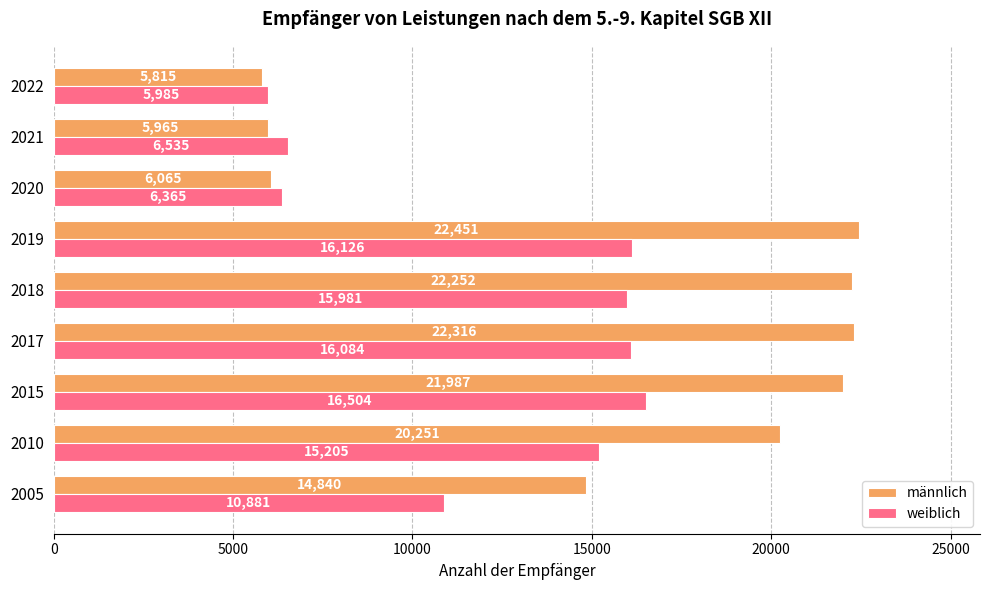

Rank the categories by männlich value from highest to lowest.

2019, 2017, 2018, 2015, 2010, 2005, 2020, 2021, 2022